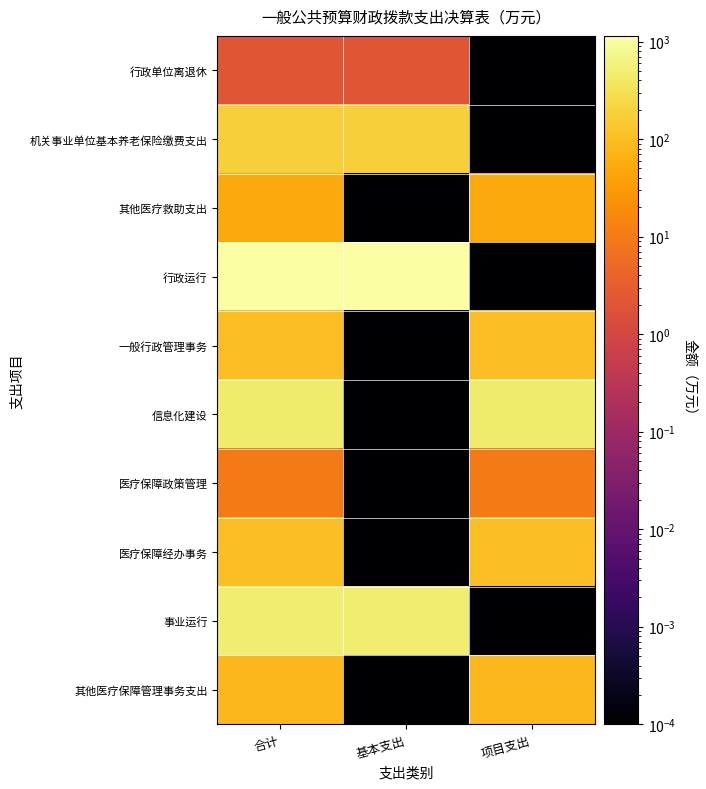

Which has a higher value, 合计 or 项目支出?

合计